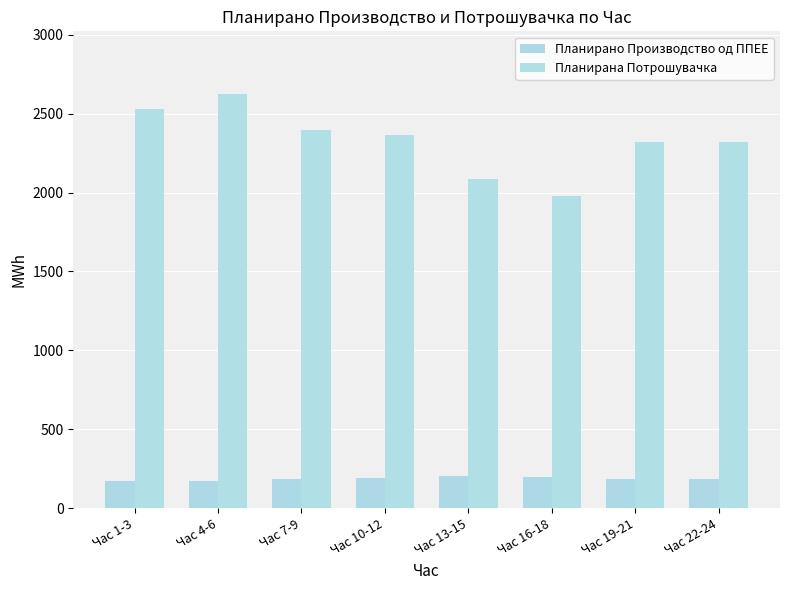

True or false: Планирана Потрошувачка has a value of 2526.8 at Час 1-3.

True